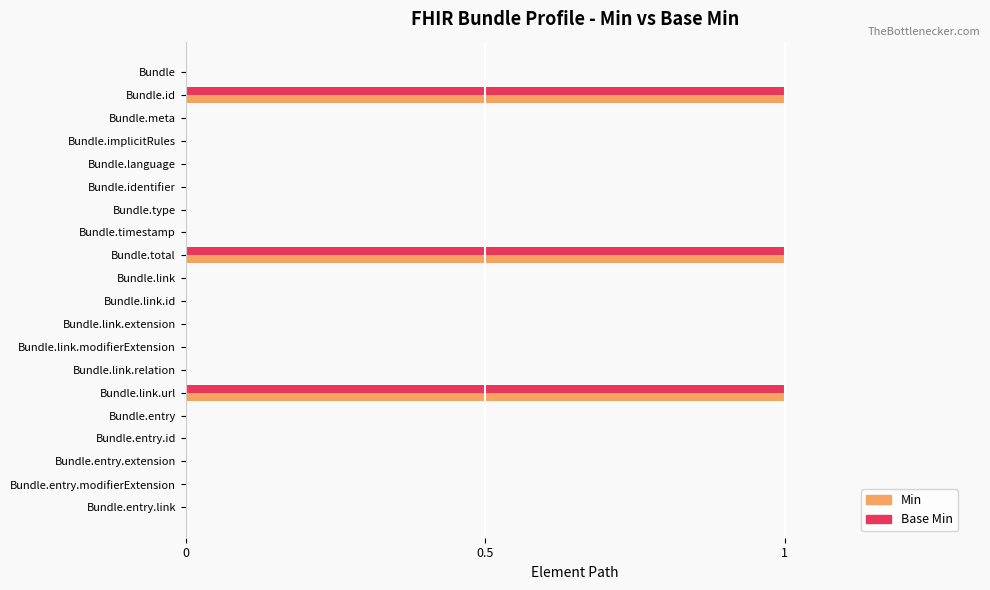

Is the value of Min at Bundle.id greater than the value of Base Min at Bundle.link.extension?

Yes